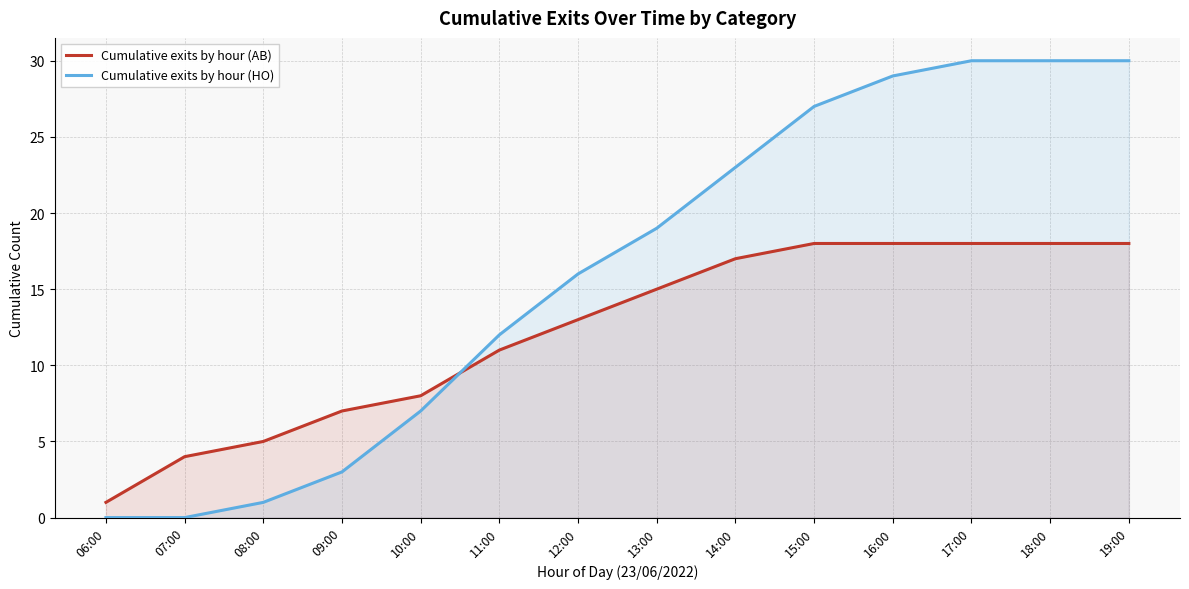

Reading right to left, transcribe all the data shown in this chart.

Cumulative exits by hour (AB): 18	18	18	18	18	17	15	13	11	8	7	5	4	1
Cumulative exits by hour (HO): 30	30	30	29	27	23	19	16	12	7	3	1	0	0